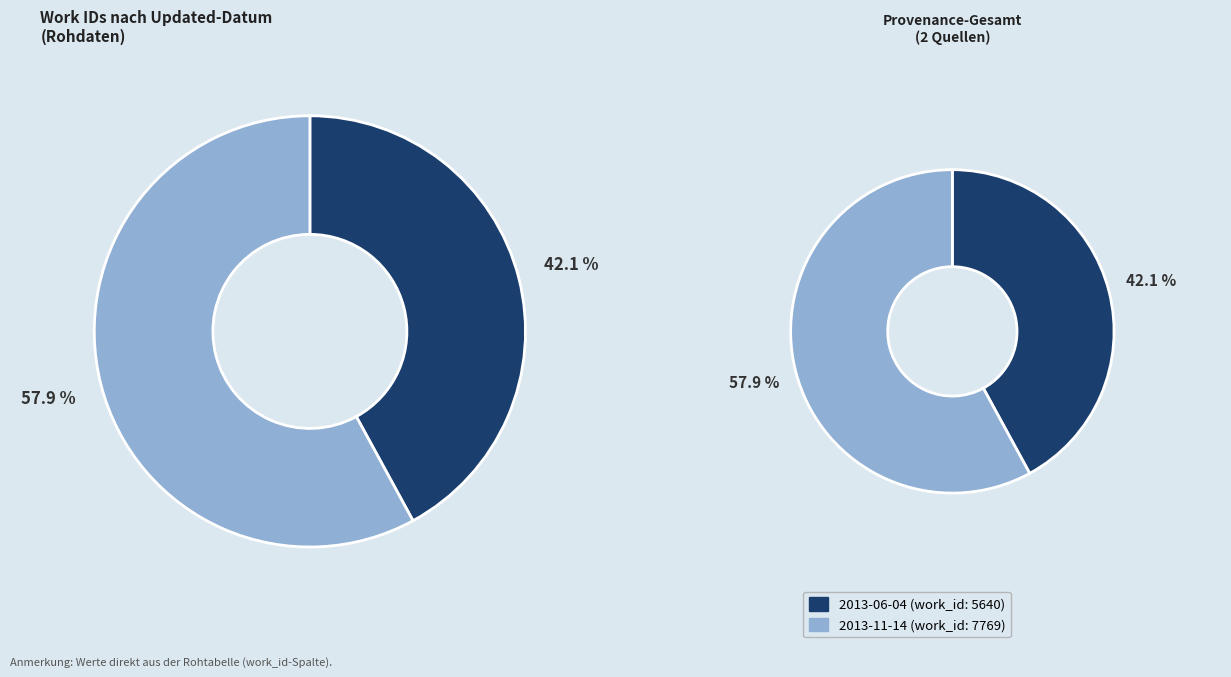

What is the largest slice in the pie chart?

2013-11-14